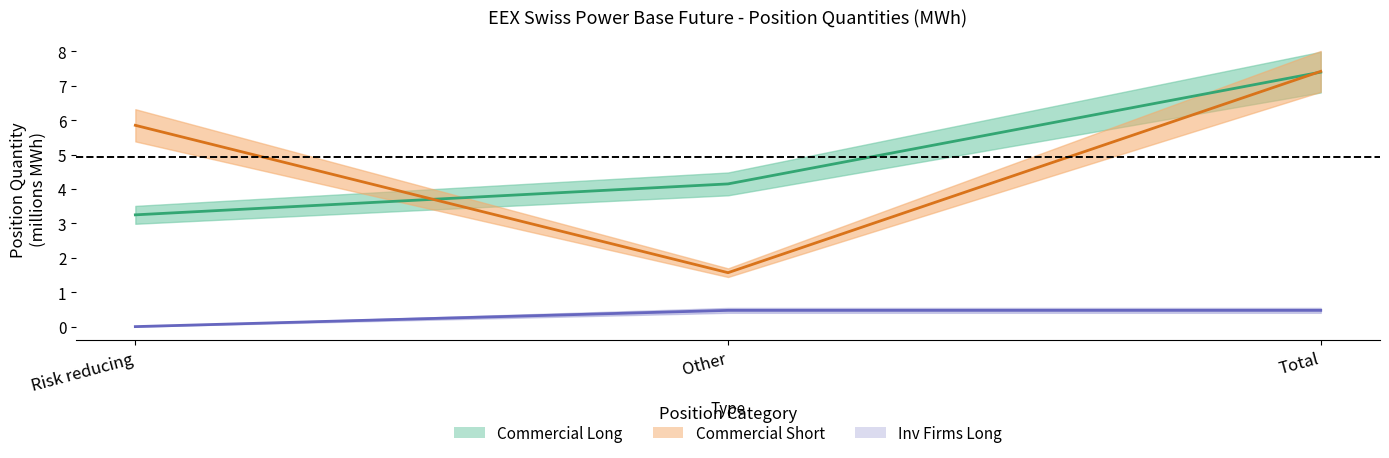

The Commercial Long series shows 7.4 at Total. True or false?

True